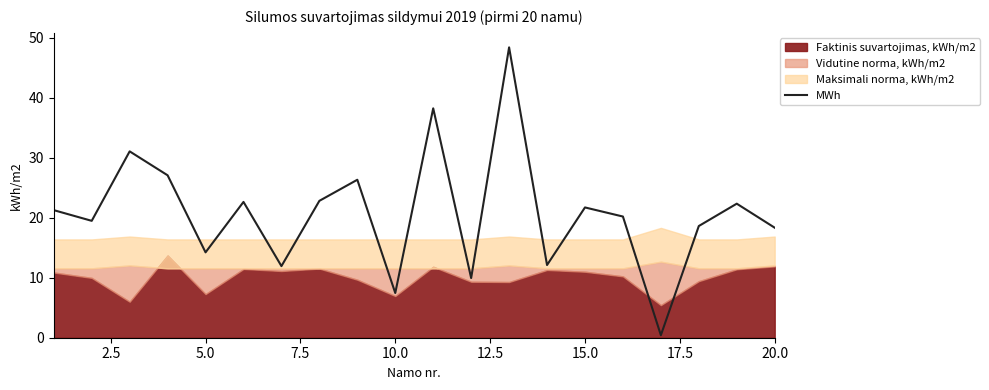

The MWh series shows 35.4 at 15.0. True or false?

False